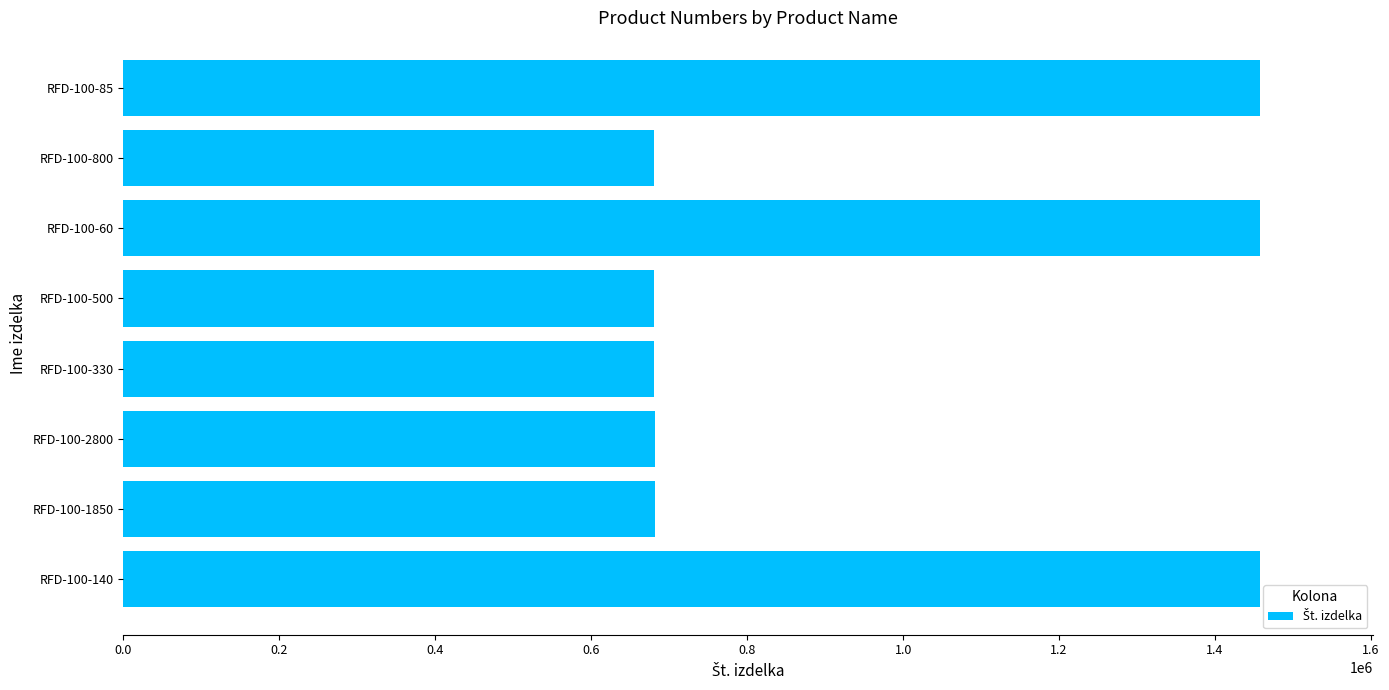

Is it true that the value at RFD-100-85 is 1457374?

True